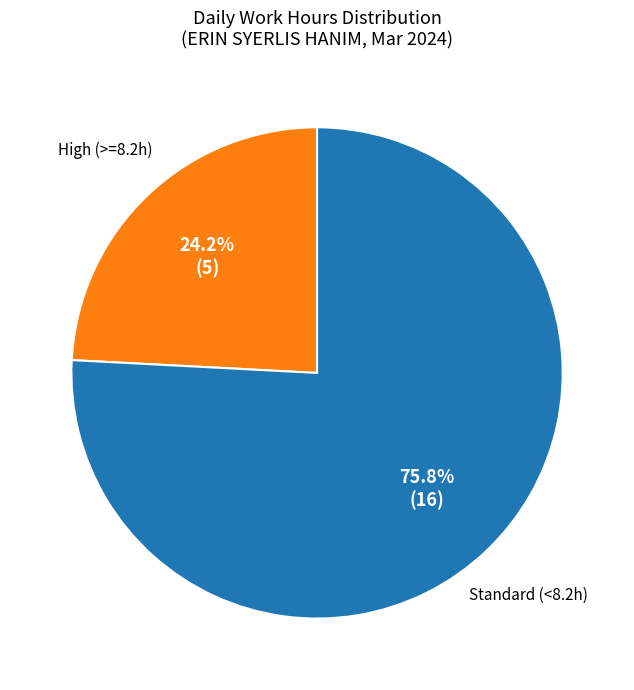

Does any single category account for the majority?

Yes